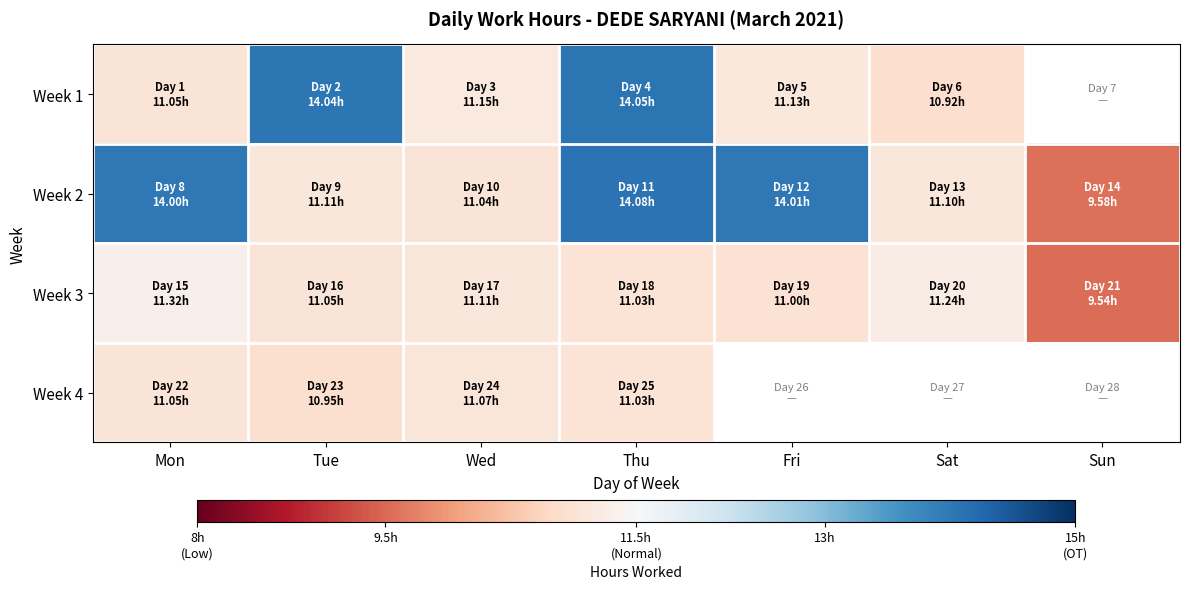

List the labels in order of Week 3 value, smallest first.

Sun, Fri, Thu, Tue, Wed, Sat, Mon